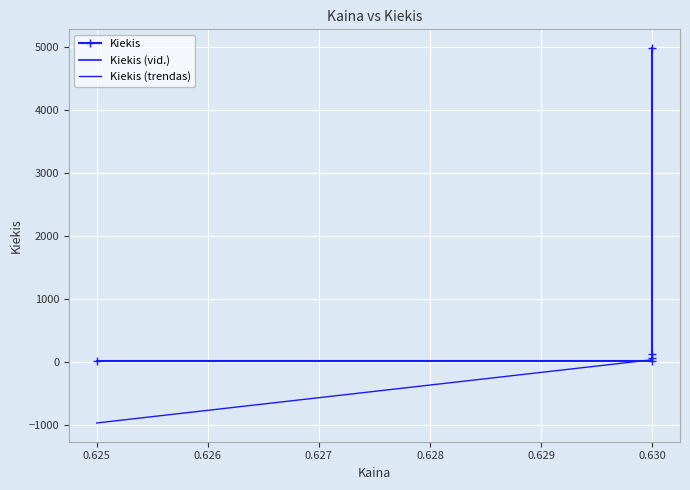

What is the minimum value for Kiekis?

18.0